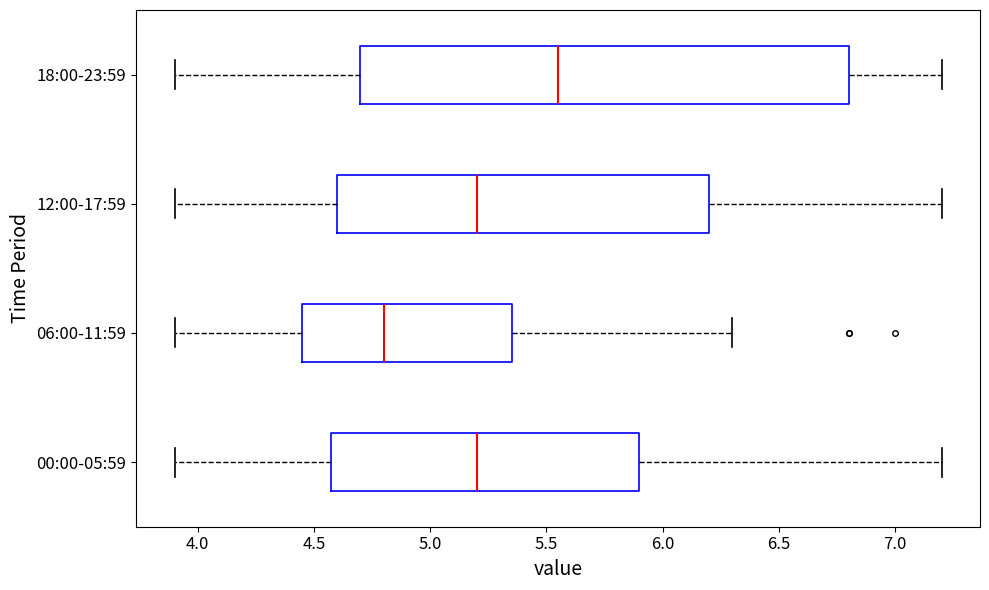

Reading bottom to top, read every box against the x-axis: the position of its median line, the range the box covers, and the ends of its whiskers. The values are not printed on the chart, so give them approximately, as read against the axis.

00:00-05:59: median 5.20, box 4.60 to 5.90, whiskers 3.90 to 7.20
06:00-11:59: median 4.80, box 4.45 to 5.35, whiskers 3.90 to 6.30
12:00-17:59: median 5.20, box 4.60 to 6.20, whiskers 3.90 to 7.20
18:00-23:59: median 5.55, box 4.70 to 6.80, whiskers 3.90 to 7.20